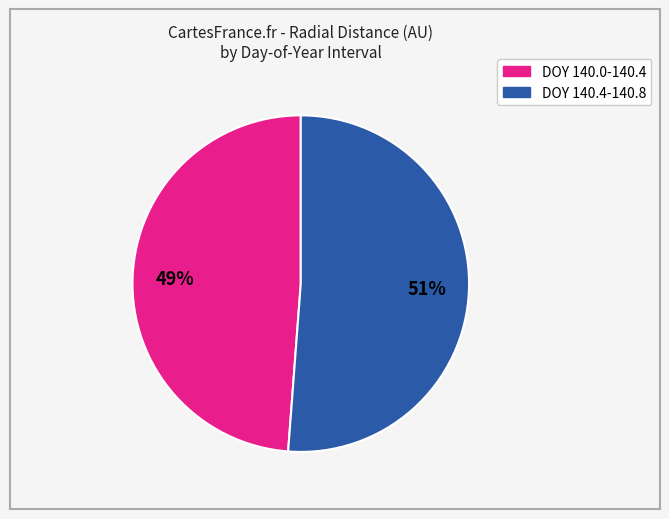

To the nearest percent, what is the average slice percentage?

50%